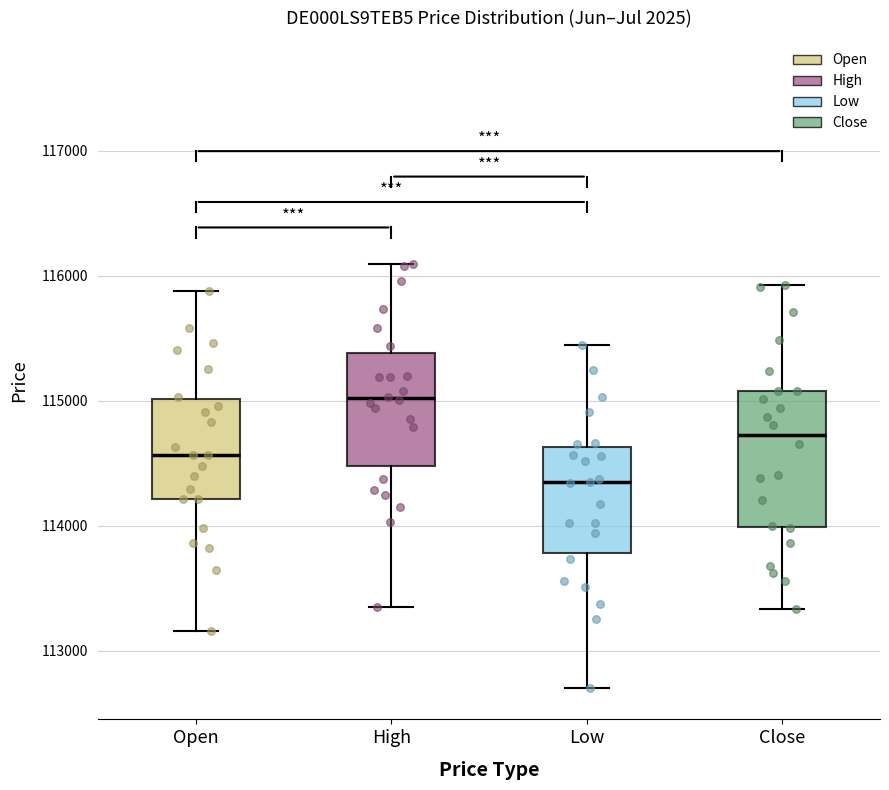

Where does the upper whisker of the box for High end on the y-axis? The values are not printed on the chart, so give them approximately, as read against the axis.

116100